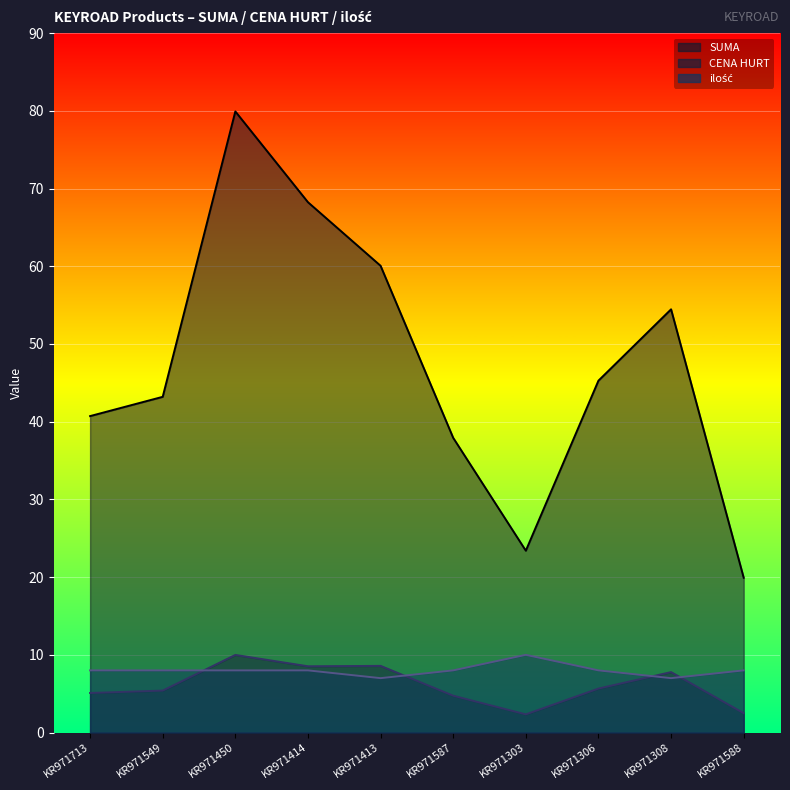

What is the maximum value for CENA HURT?

10.0